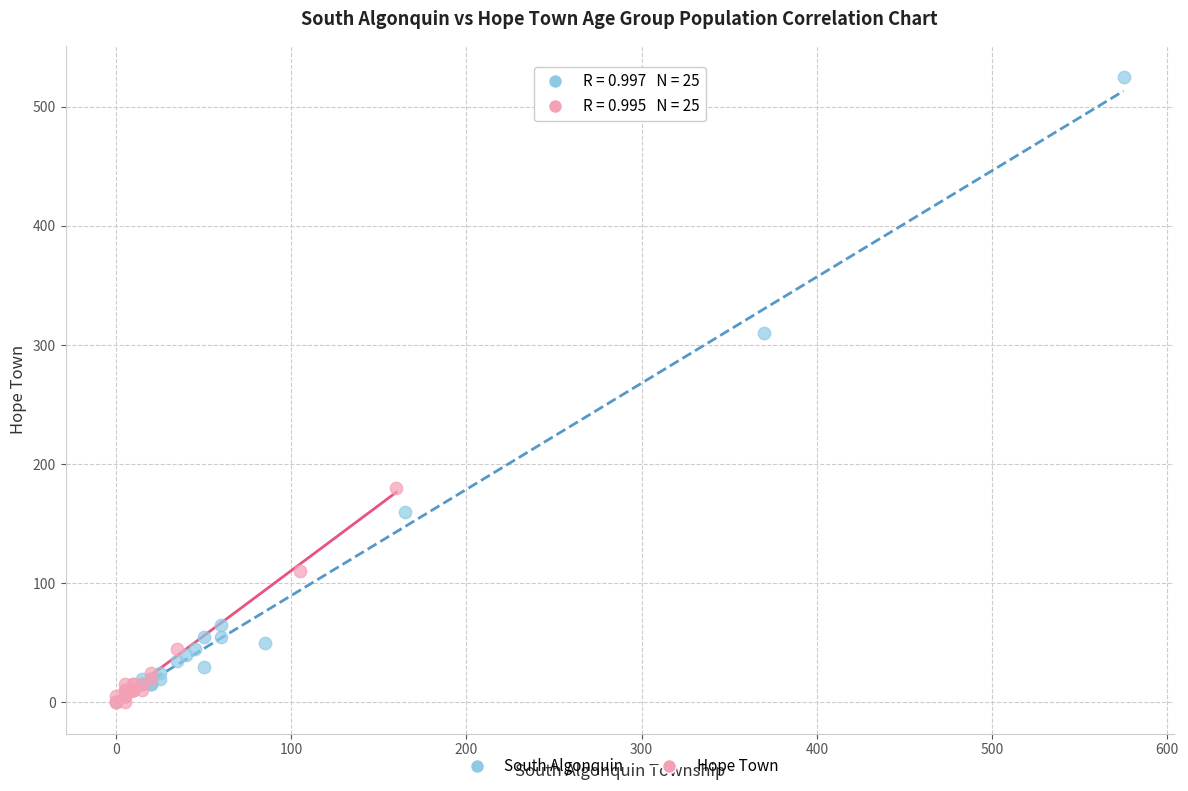

Which series has the widest spread of Y values?

South Algonquin